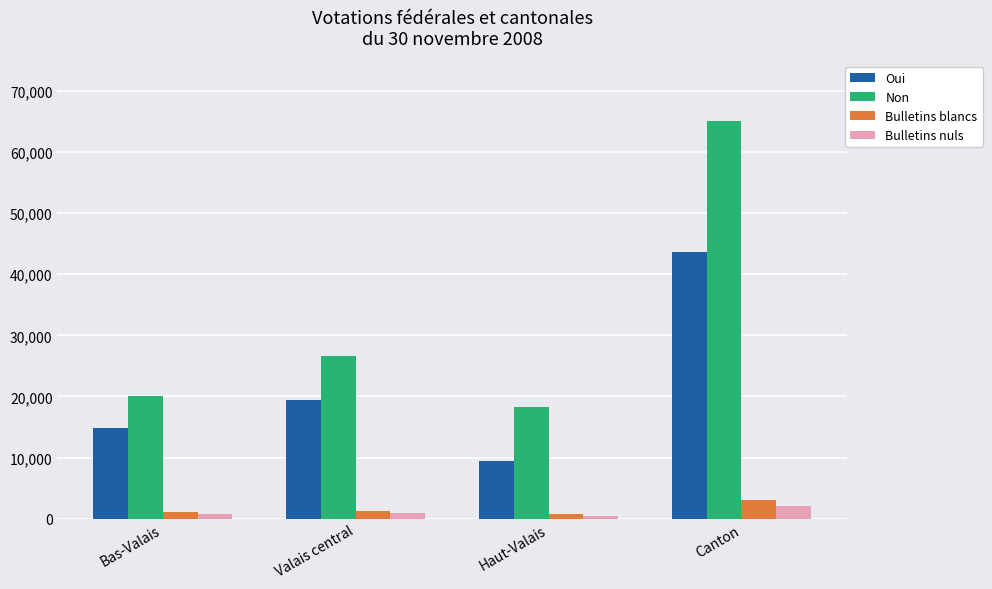

Which category has the highest value in the Bulletins blancs series?

Canton